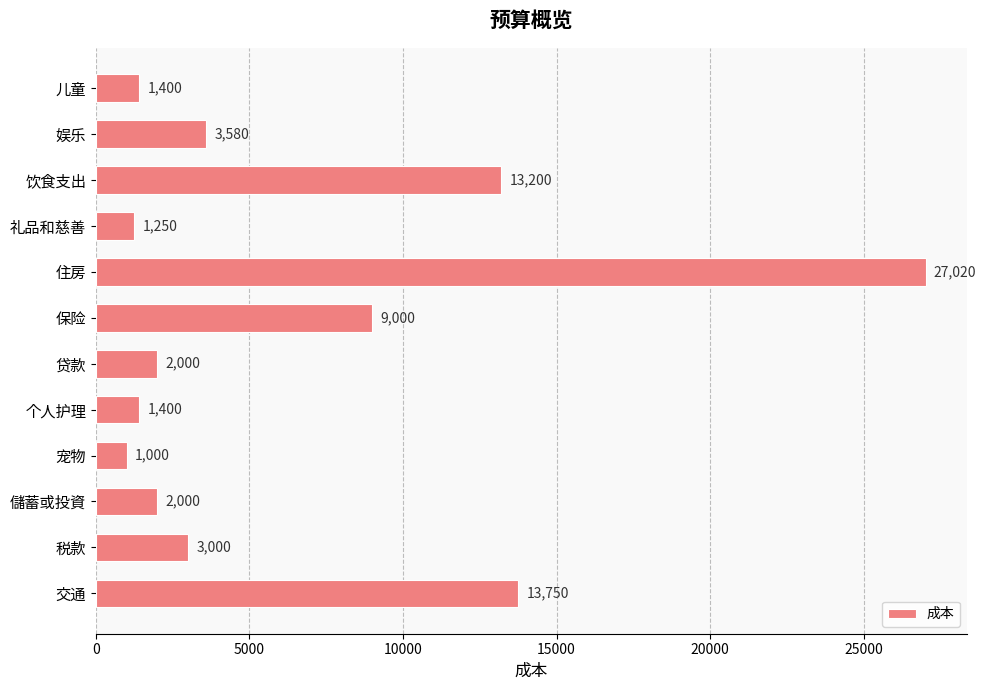

What value does the data have at 娱乐, to the nearest 100?

3600